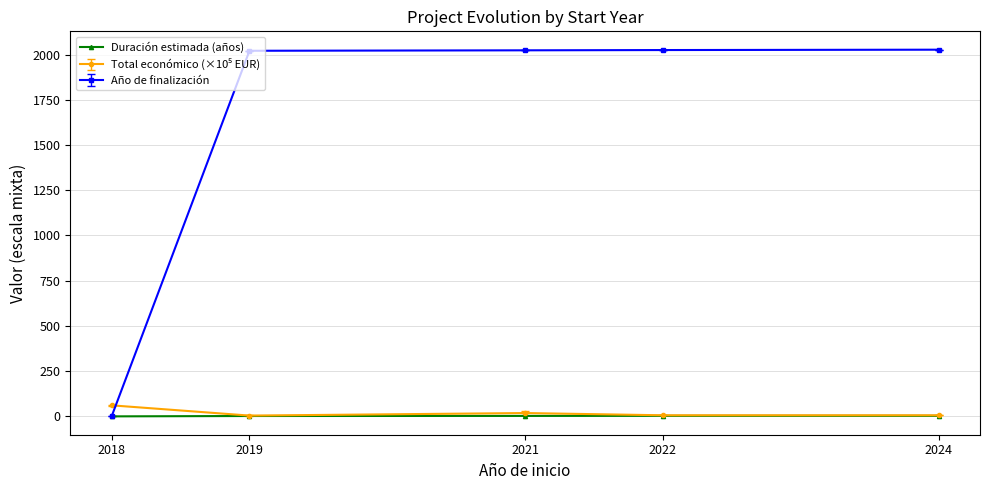

True or false: Año de finalización has more than 2 points higher than both neighbors.

False